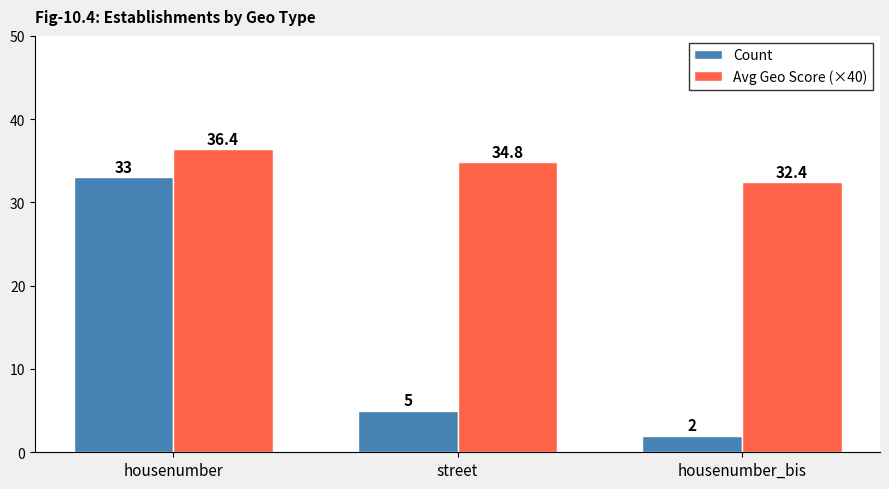

What are all the series names shown in the legend?

Count, Avg Geo Score (×40)